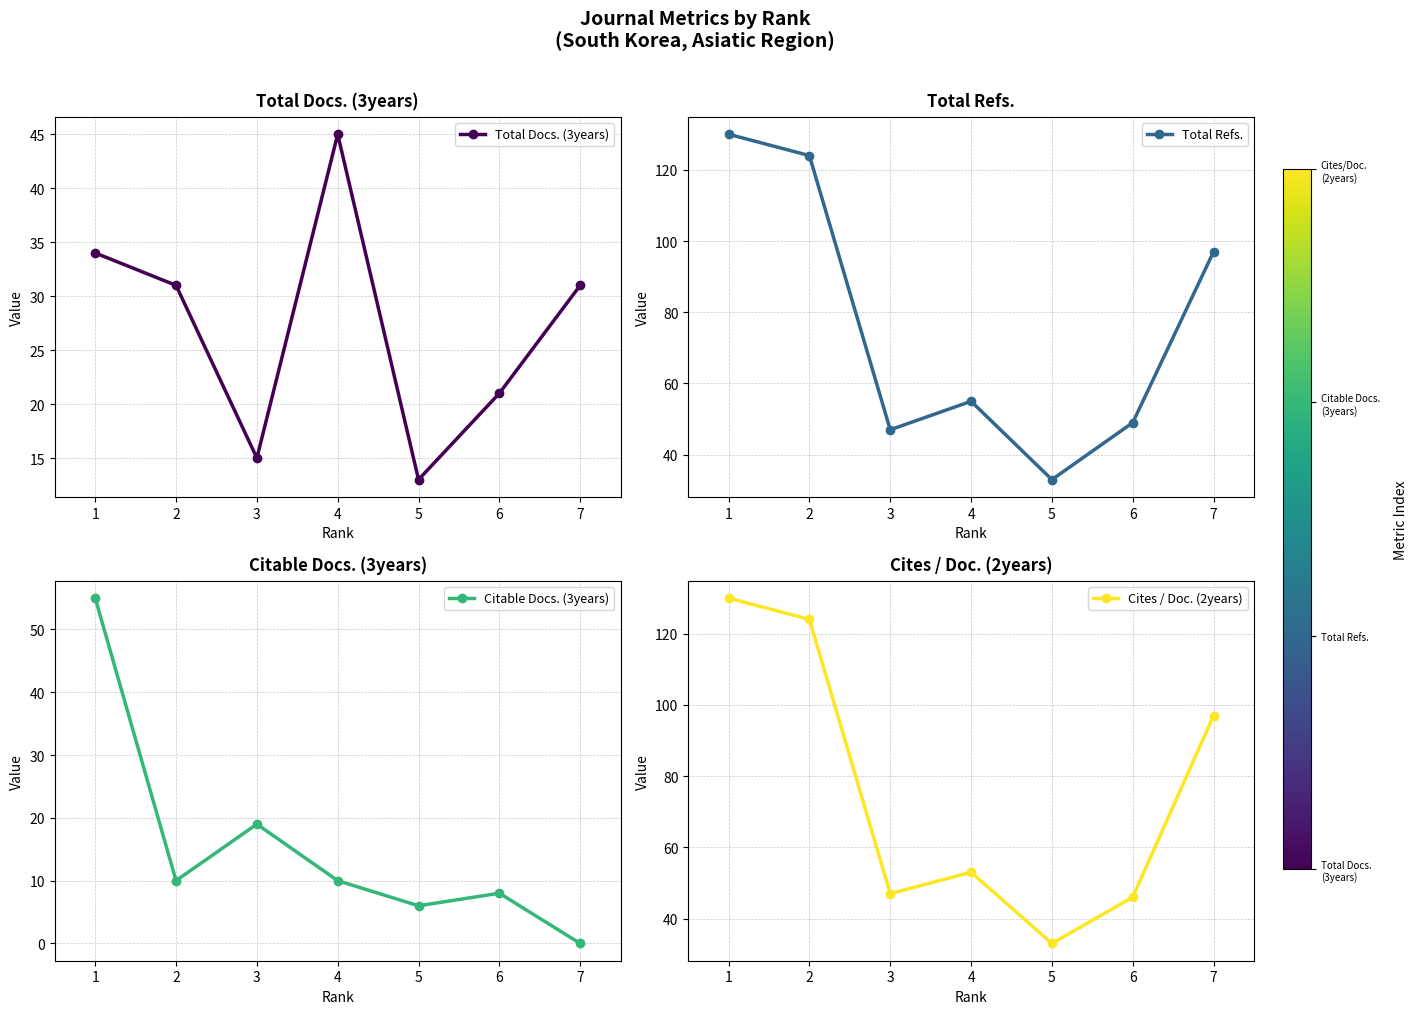

How many intersections are there between Total Docs. (3years) and Citable Docs. (3years)?

3